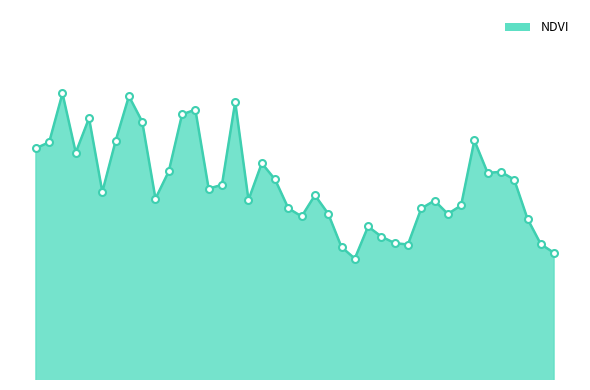

Does the chart have visible grid lines?

No